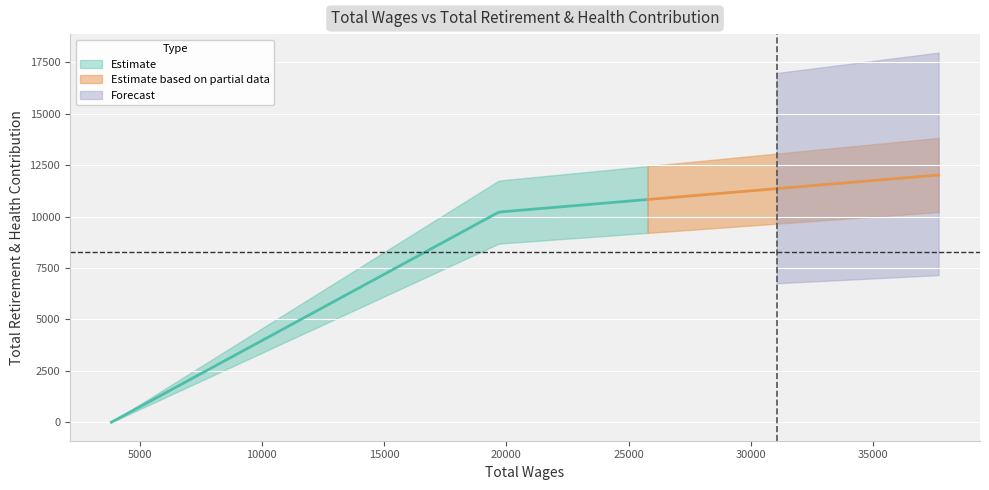

Approximately how many times larger is the value at Laborer (37682) compared to Laborer (19697)?

1.2